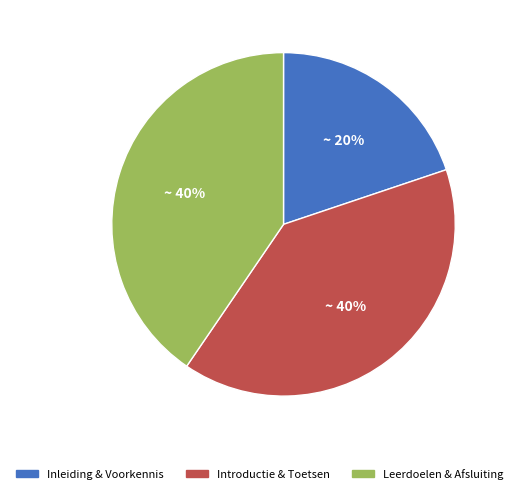

To the nearest percent, what is the average slice percentage?

33%